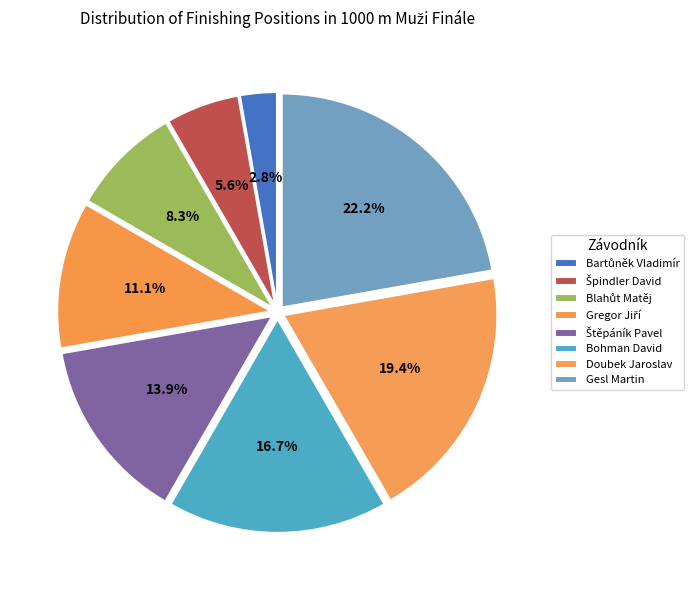

Does Gregor Jiří represent more than half of the total?

No